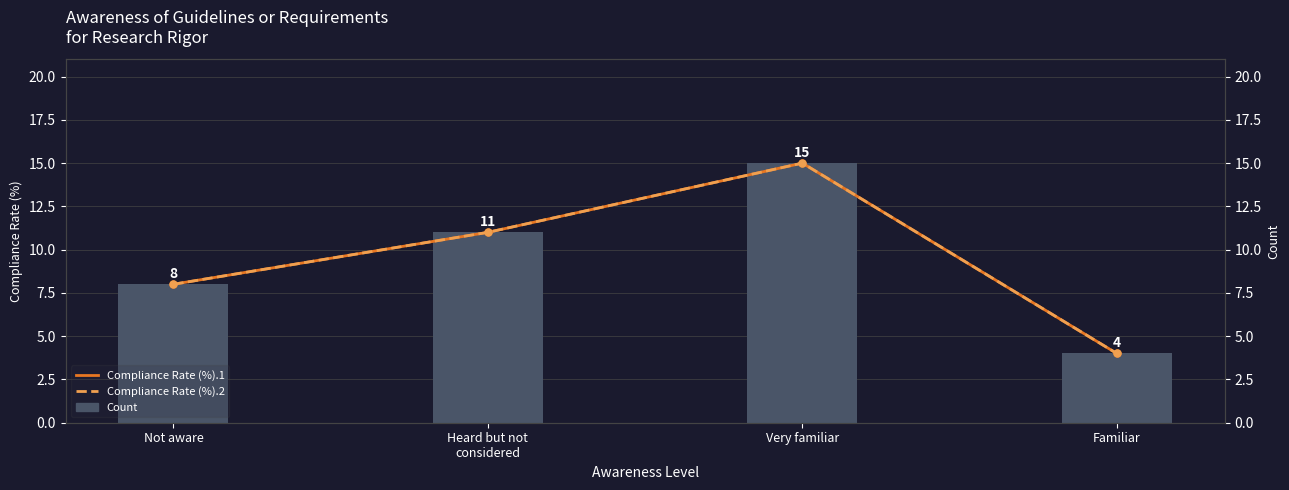

Is the value of Compliance Rate (%).1 at Familiar greater than the value of Compliance Rate (%).2 at Not aware?

No